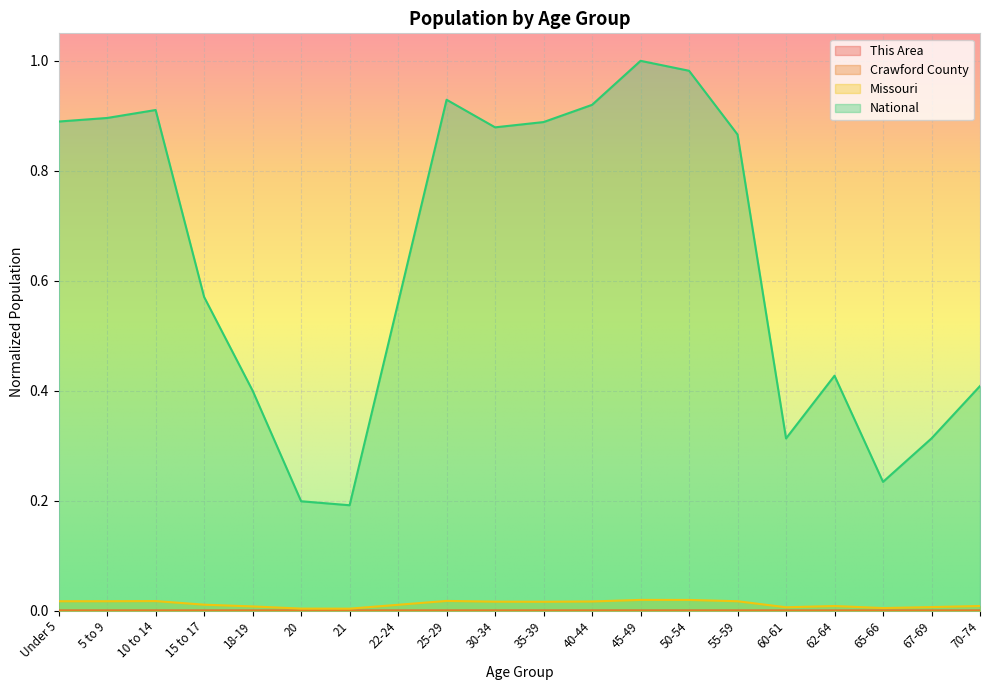

What value does the National series have at 22-24?

0.6